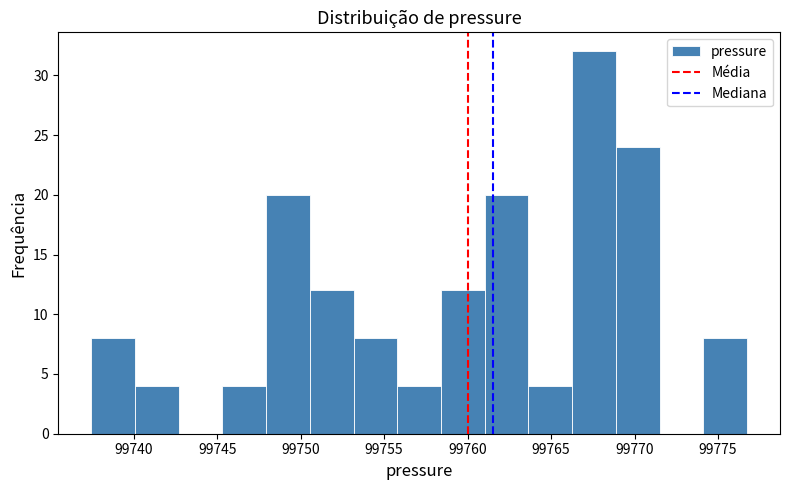

Over which range of the x-axis is the bar tallest?

99766.5 to 99769.0